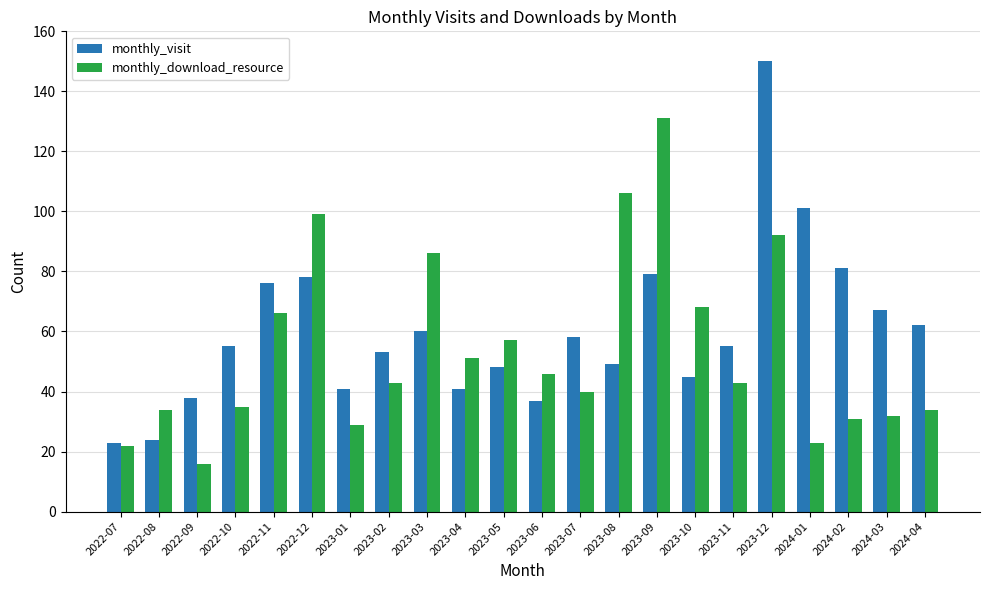

Rank the series at 2023-08 from highest to lowest value.

monthly_download_resource, monthly_visit